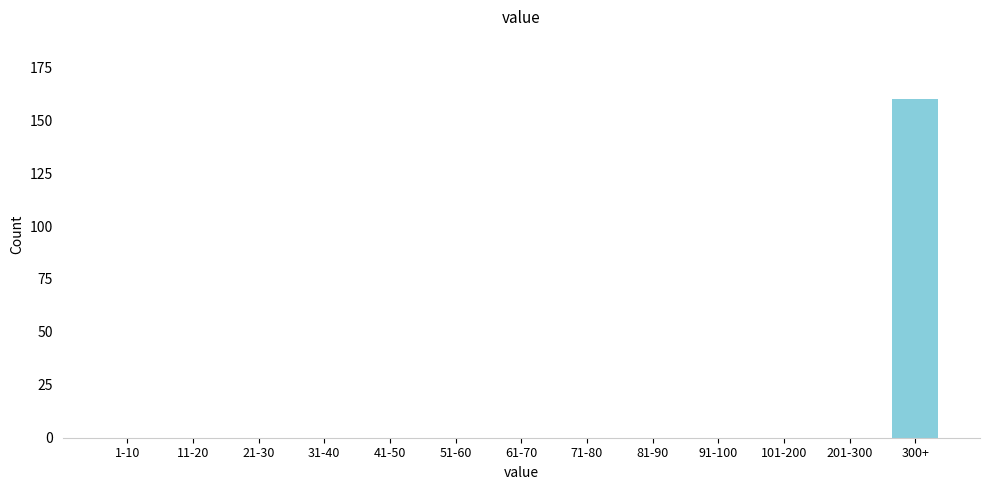

Reading right to left, transcribe all the data shown in this chart.

300+=160	201-300=0	101-200=0	91-100=0	81-90=0	71-80=0	61-70=0	51-60=0	41-50=0	31-40=0	21-30=0	11-20=0	1-10=0